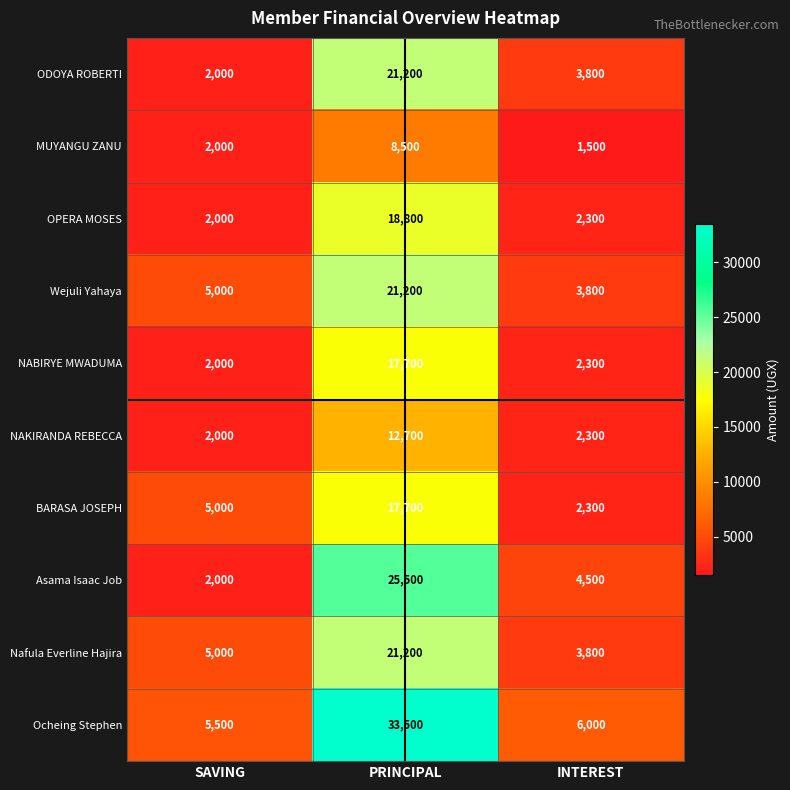

Count the BARASA JOSEPH values in the range 2300 to 17700.

3